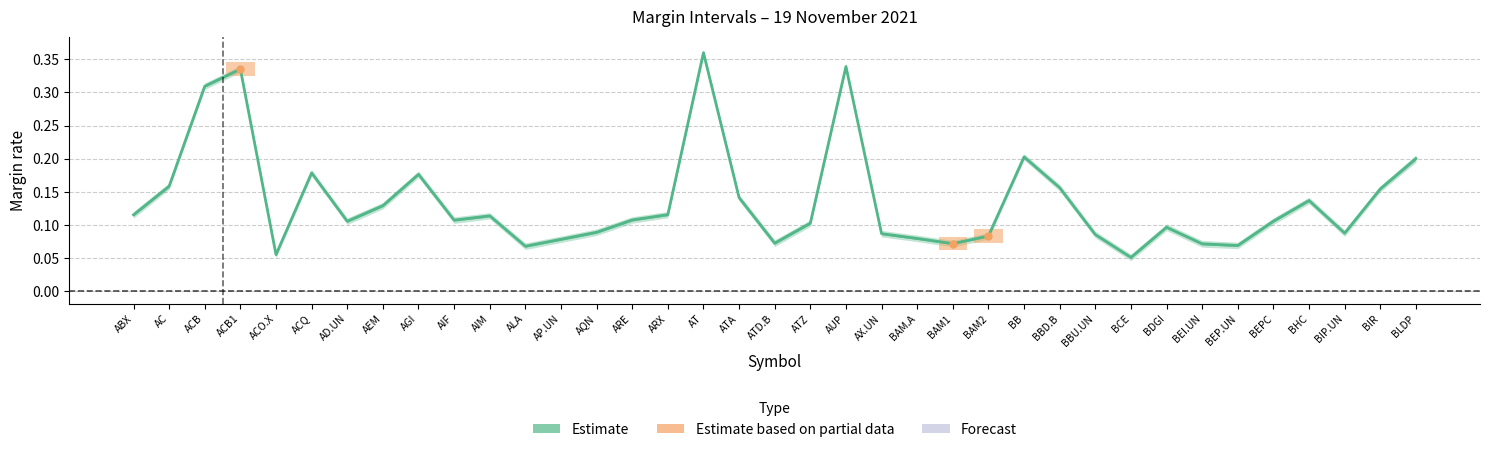

What is the value of the prev_margin point at the 3rd from the left?

0.3